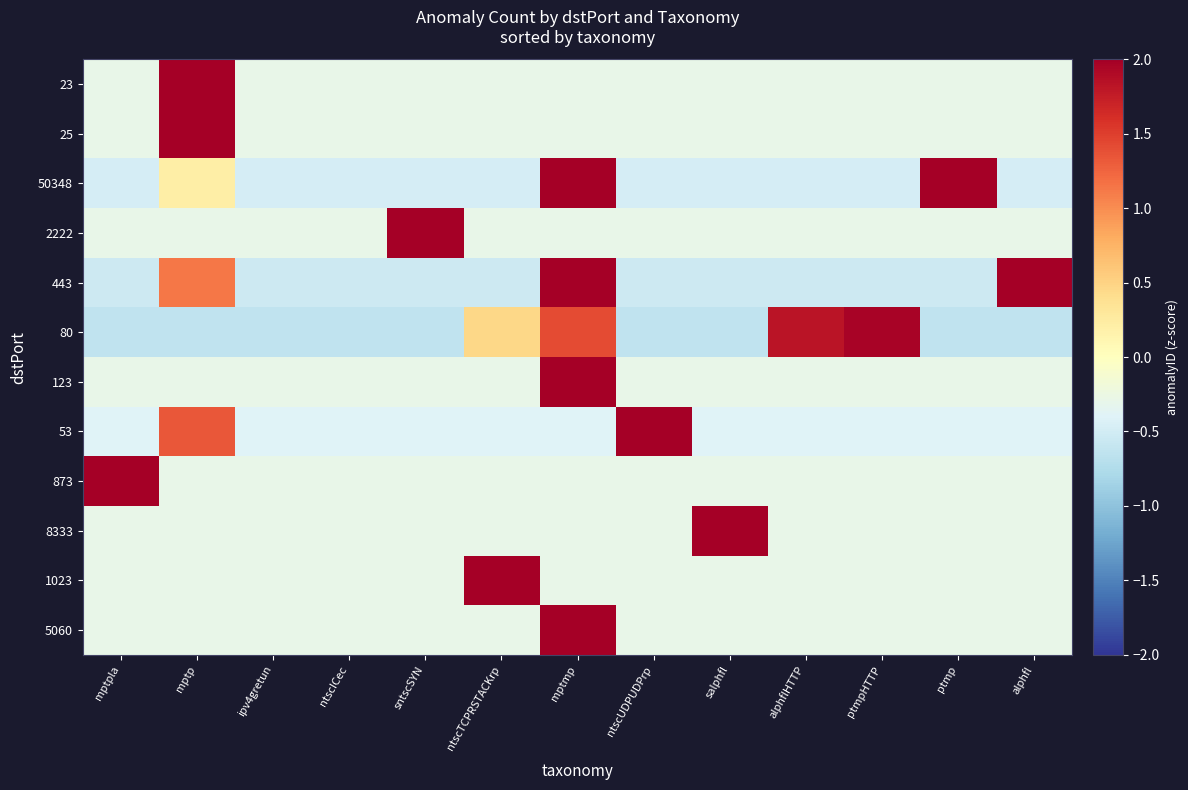

Reading right to left, transcribe all the data shown in this chart.

23: alphfl=-0.3	ptmp=-0.3	ptmpHTTP=-0.3	alphflHTTP=-0.3	salphfl=-0.3	ntscUDPUDPrp=-0.3	mptmp=-0.3	ntscTCPRSTACKrp=-0.3	sntscSYN=-0.3	ntscICec=-0.3	ipv4gretun=-0.3	mptp=3.5	mptpla=-0.3
25: alphfl=-0.3	ptmp=-0.3	ptmpHTTP=-0.3	alphflHTTP=-0.3	salphfl=-0.3	ntscUDPUDPrp=-0.3	mptmp=-0.3	ntscTCPRSTACKrp=-0.3	sntscSYN=-0.3	ntscICec=-0.3	ipv4gretun=-0.3	mptp=3.5	mptpla=-0.3
50348: alphfl=-0.5	ptmp=2.3	ptmpHTTP=-0.5	alphflHTTP=-0.5	salphfl=-0.5	ntscUDPUDPrp=-0.5	mptmp=2.3	ntscTCPRSTACKrp=-0.5	sntscSYN=-0.5	ntscICec=-0.5	ipv4gretun=-0.5	mptp=0.2	mptpla=-0.5
2222: alphfl=-0.3	ptmp=-0.3	ptmpHTTP=-0.3	alphflHTTP=-0.3	salphfl=-0.3	ntscUDPUDPrp=-0.3	mptmp=-0.3	ntscTCPRSTACKrp=-0.3	sntscSYN=3.5	ntscICec=-0.3	ipv4gretun=-0.3	mptp=-0.3	mptpla=-0.3
443: alphfl=2.0	ptmp=-0.5	ptmpHTTP=-0.5	alphflHTTP=-0.5	salphfl=-0.5	ntscUDPUDPrp=-0.5	mptmp=2.2	ntscTCPRSTACKrp=-0.5	sntscSYN=-0.5	ntscICec=-0.5	ipv4gretun=-0.5	mptp=1.1	mptpla=-0.5
80: alphfl=-0.6	ptmp=-0.6	ptmpHTTP=2.0	alphflHTTP=1.8	salphfl=-0.6	ntscUDPUDPrp=-0.6	mptmp=1.4	ntscTCPRSTACKrp=0.5	sntscSYN=-0.6	ntscICec=-0.6	ipv4gretun=-0.6	mptp=-0.6	mptpla=-0.6
123: alphfl=-0.3	ptmp=-0.3	ptmpHTTP=-0.3	alphflHTTP=-0.3	salphfl=-0.3	ntscUDPUDPrp=-0.3	mptmp=3.5	ntscTCPRSTACKrp=-0.3	sntscSYN=-0.3	ntscICec=-0.3	ipv4gretun=-0.3	mptp=-0.3	mptpla=-0.3
53: alphfl=-0.4	ptmp=-0.4	ptmpHTTP=-0.4	alphflHTTP=-0.4	salphfl=-0.4	ntscUDPUDPrp=3.1	mptmp=-0.4	ntscTCPRSTACKrp=-0.4	sntscSYN=-0.4	ntscICec=-0.4	ipv4gretun=-0.4	mptp=1.3	mptpla=-0.4
873: alphfl=-0.3	ptmp=-0.3	ptmpHTTP=-0.3	alphflHTTP=-0.3	salphfl=-0.3	ntscUDPUDPrp=-0.3	mptmp=-0.3	ntscTCPRSTACKrp=-0.3	sntscSYN=-0.3	ntscICec=-0.3	ipv4gretun=-0.3	mptp=-0.3	mptpla=3.5
8333: alphfl=-0.3	ptmp=-0.3	ptmpHTTP=-0.3	alphflHTTP=-0.3	salphfl=3.5	ntscUDPUDPrp=-0.3	mptmp=-0.3	ntscTCPRSTACKrp=-0.3	sntscSYN=-0.3	ntscICec=-0.3	ipv4gretun=-0.3	mptp=-0.3	mptpla=-0.3
1023: alphfl=-0.3	ptmp=-0.3	ptmpHTTP=-0.3	alphflHTTP=-0.3	salphfl=-0.3	ntscUDPUDPrp=-0.3	mptmp=-0.3	ntscTCPRSTACKrp=3.5	sntscSYN=-0.3	ntscICec=-0.3	ipv4gretun=-0.3	mptp=-0.3	mptpla=-0.3
5060: alphfl=-0.3	ptmp=-0.3	ptmpHTTP=-0.3	alphflHTTP=-0.3	salphfl=-0.3	ntscUDPUDPrp=-0.3	mptmp=3.5	ntscTCPRSTACKrp=-0.3	sntscSYN=-0.3	ntscICec=-0.3	ipv4gretun=-0.3	mptp=-0.3	mptpla=-0.3